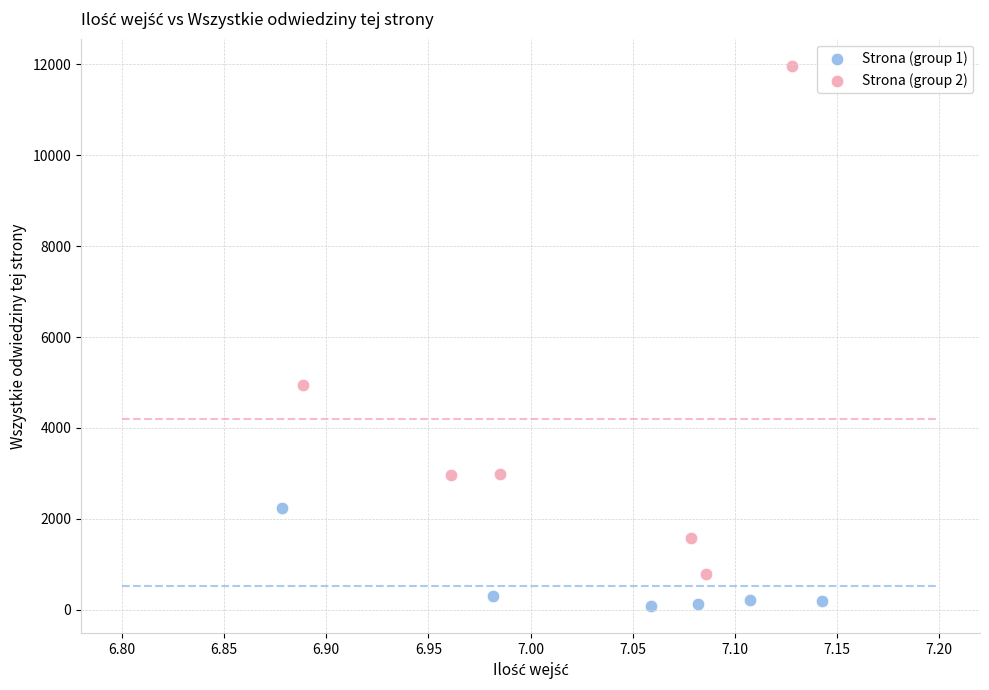

Which series contains the highest Y value?

Strona (group 2)